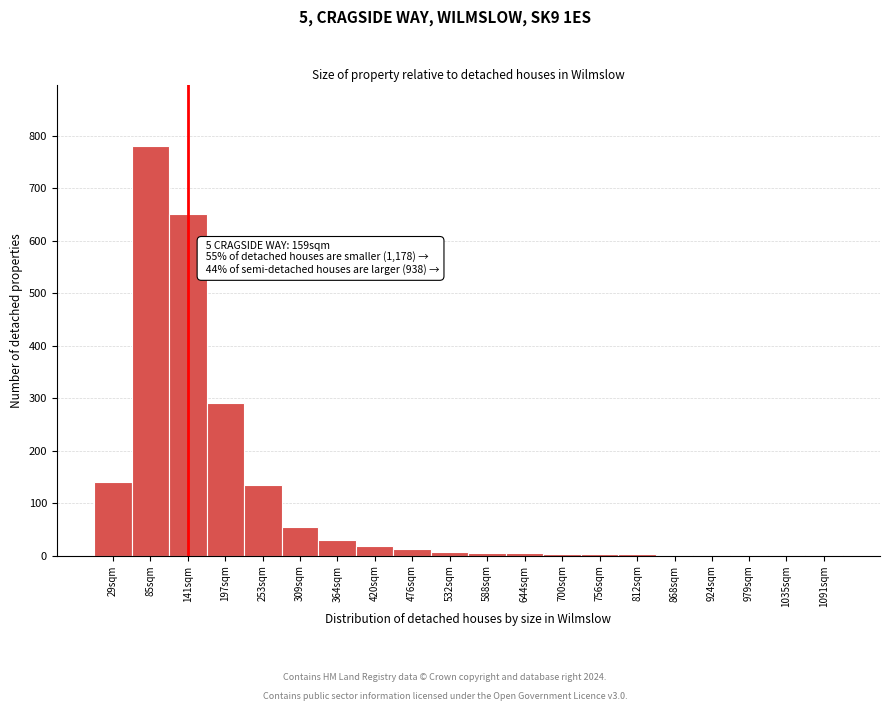

Where is the data nearest to the value 390?

197sqm